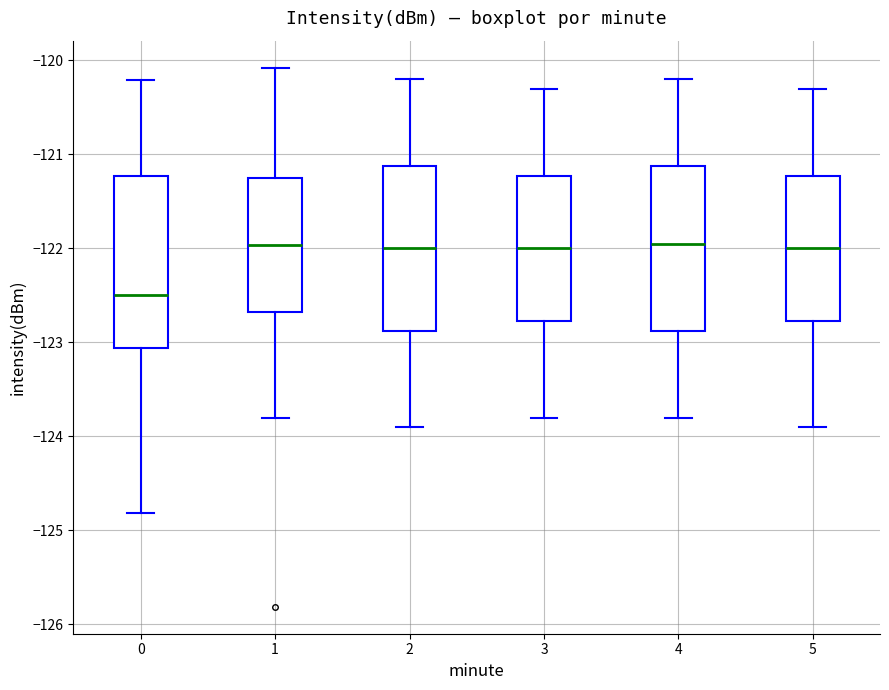

Reading left to right, read every box against the y-axis: the position of its median line, the range the box covers, and the ends of its whiskers. The values are not printed on the chart, so give them approximately, as read against the axis.

0: median -122.5, box -123.1 to -121.2, whiskers -124.8 to -120.2
1: median -122.0, box -122.7 to -121.2, whiskers -123.8 to -120.1
2: median -122.0, box -122.9 to -121.1, whiskers -123.9 to -120.2
3: median -122.0, box -122.8 to -121.2, whiskers -123.8 to -120.3
4: median -121.9, box -122.9 to -121.1, whiskers -123.8 to -120.2
5: median -122.0, box -122.8 to -121.2, whiskers -123.9 to -120.3